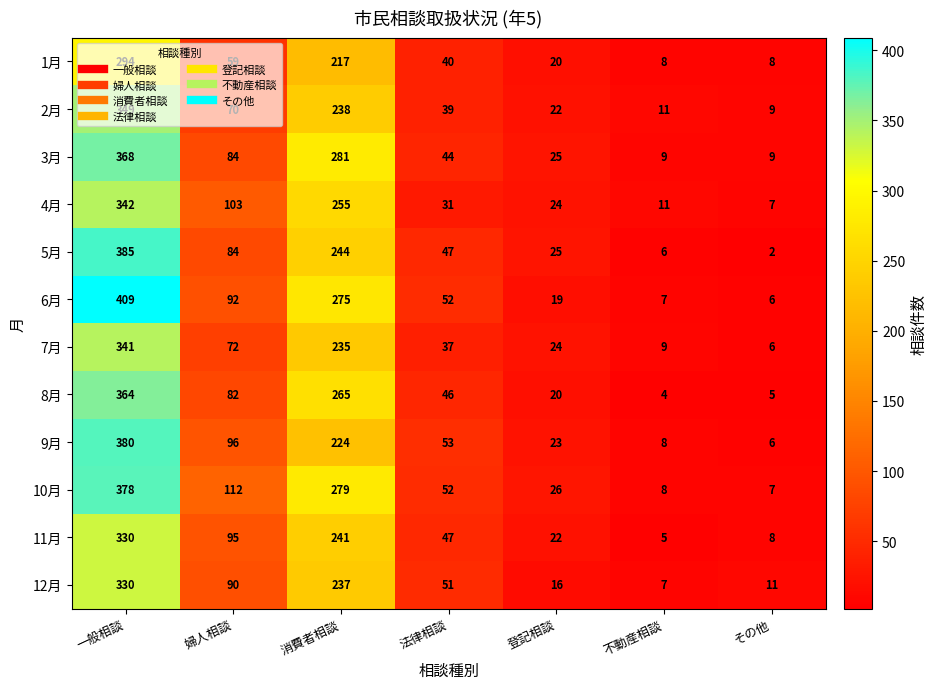

What is the total value across all series at 法律相談?

539